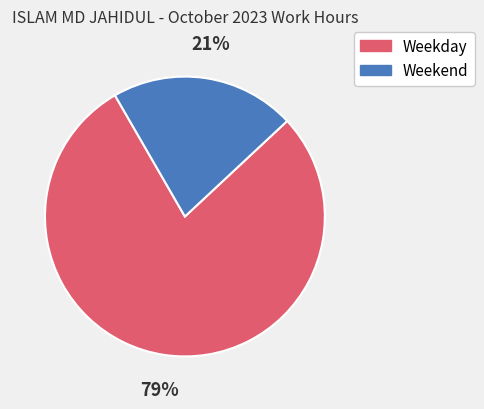

To the nearest percent, what is the average slice percentage?

50%